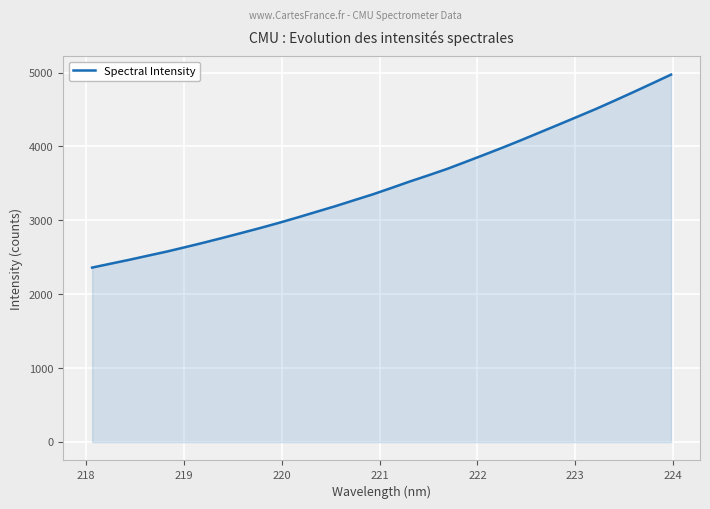

What is the greatest value displayed?

4972.5